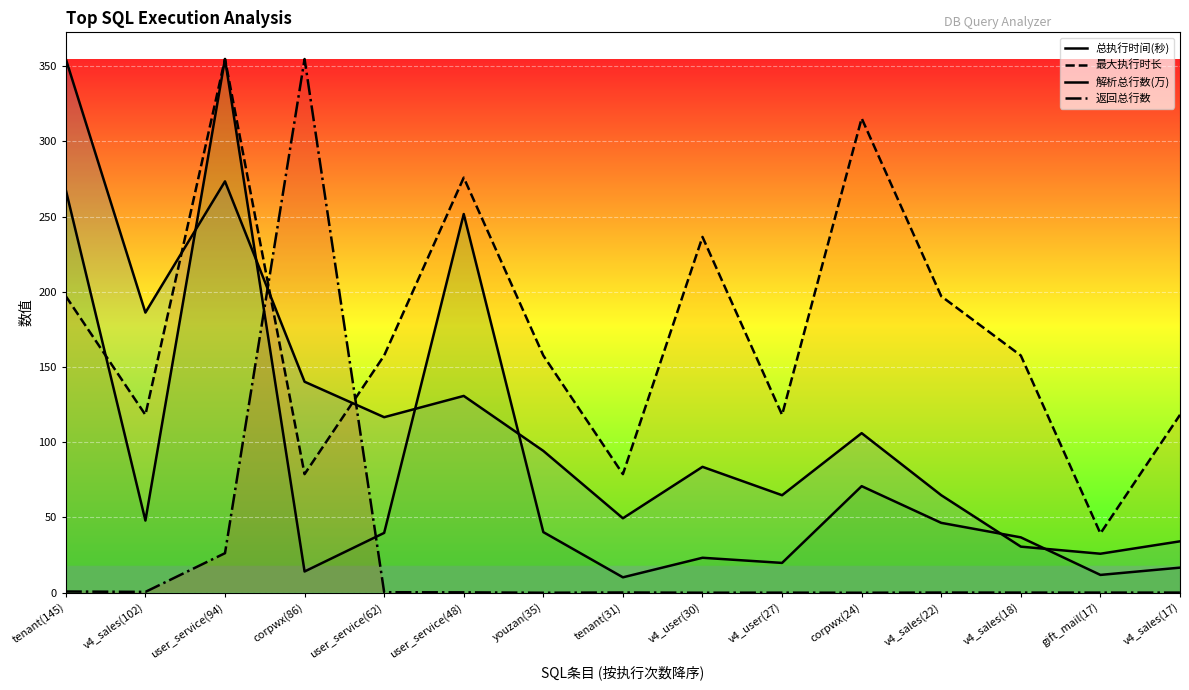

What is the difference between the 解析总行数(万) values at corpwx(86) and v4_sales(102)?

33.8